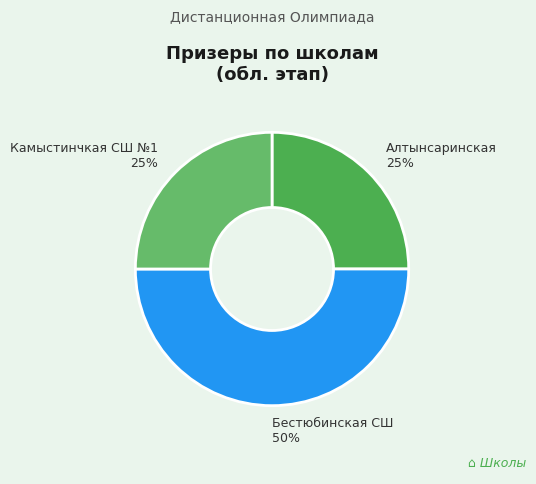

Which slice is the largest?

Бестюбинская СШ